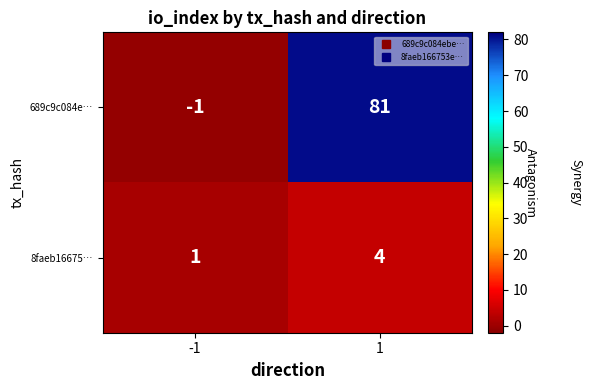

Which label corresponds to the smallest value in the chart?

-1